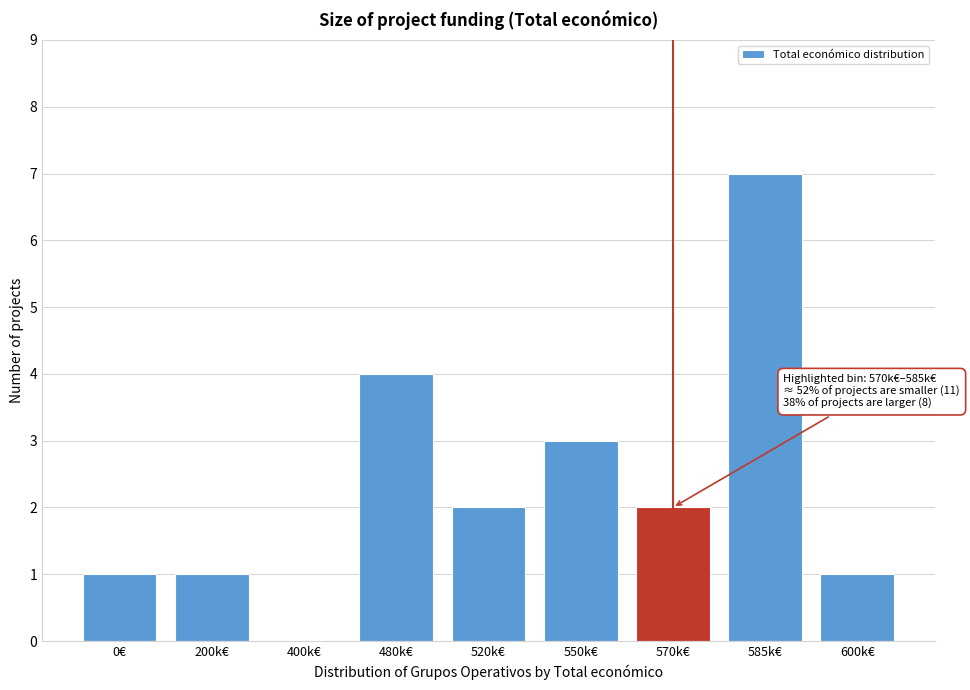

Reading left to right, extract all data points from this chart.

0€=1	200k€=1	400k€=0	480k€=4	520k€=2	550k€=3	570k€=2	585k€=7	600k€=1